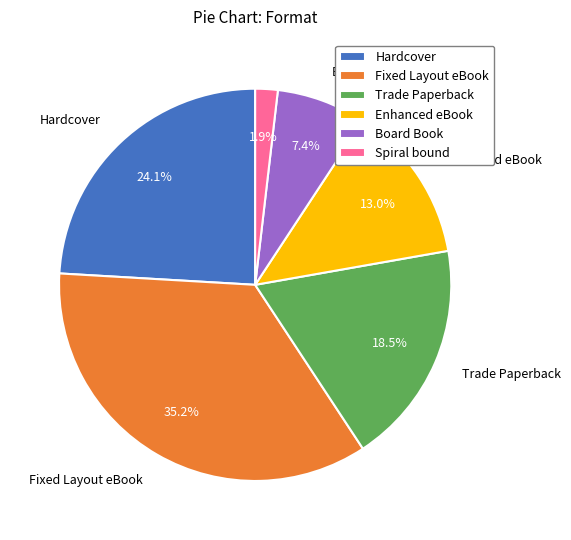

Does Fixed Layout eBook account for over 50% of the chart?

No